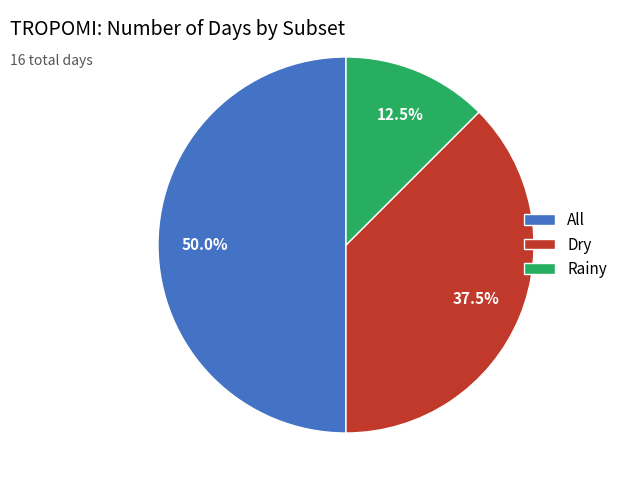

Rank the categories by value from highest to lowest.

All, Dry, Rainy